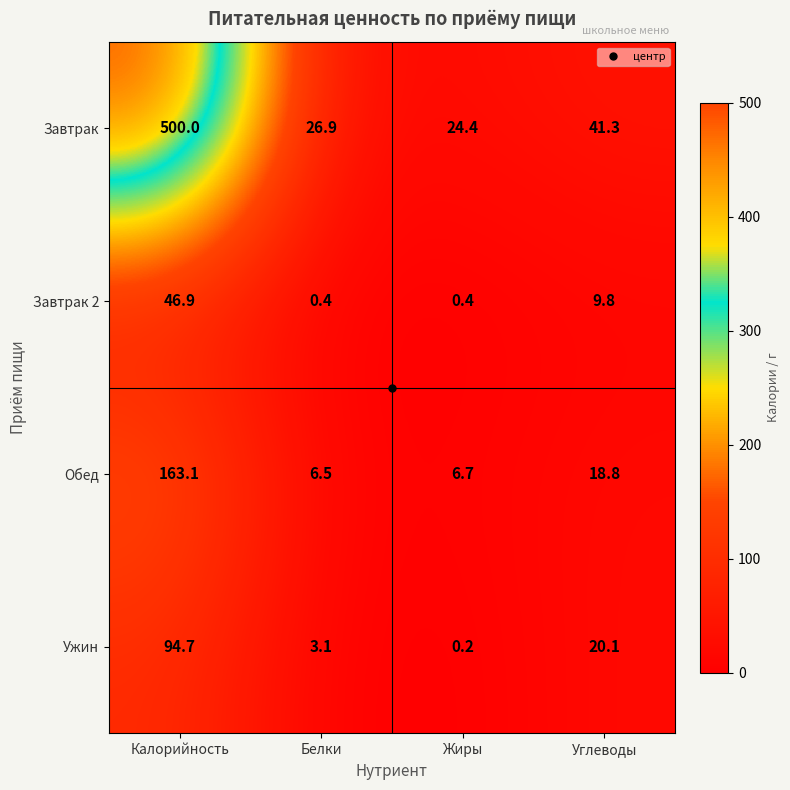

Which label corresponds to the smallest value in the chart?

Жиры